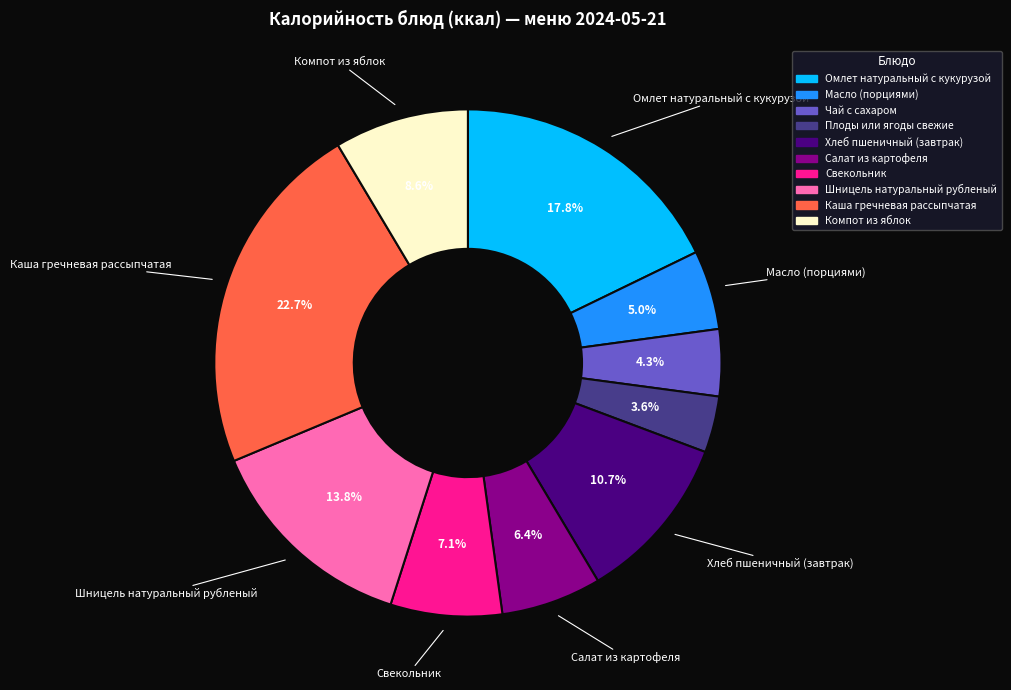

Approximately how many times larger is the value at Шницель натуральный рубленый compared to Омлет натуральный с кукурузой?

0.8